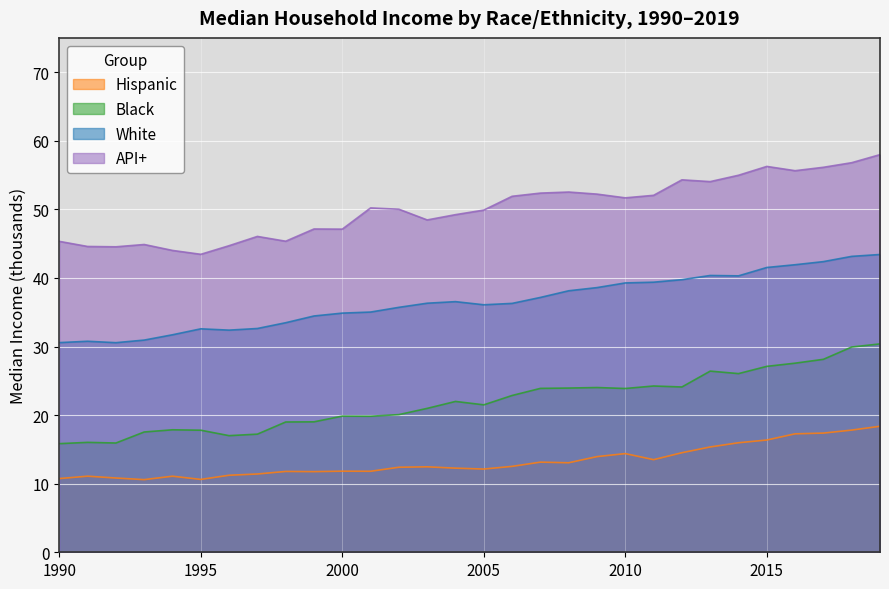

True or false: API+ and Hispanic intersect in this chart.

False